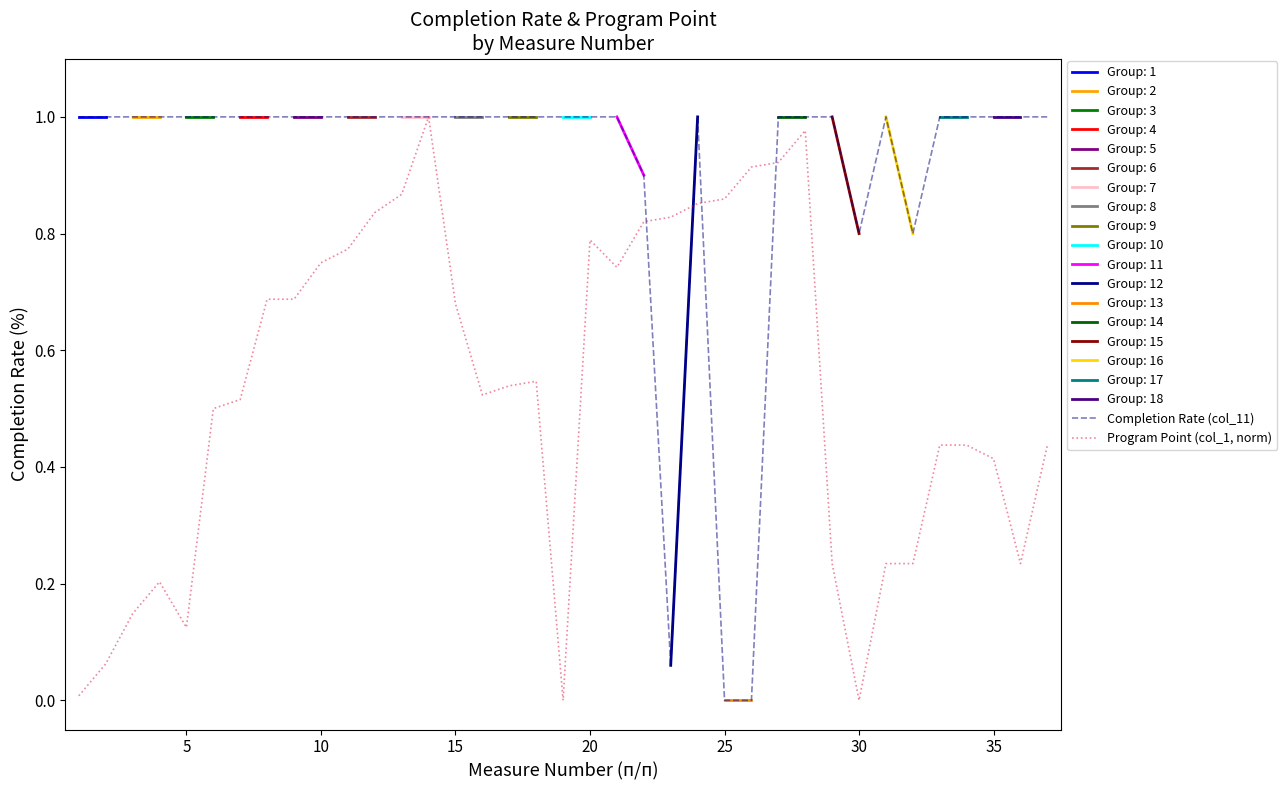

What is the sum of all Program Point (col_1, norm) values?

19.8